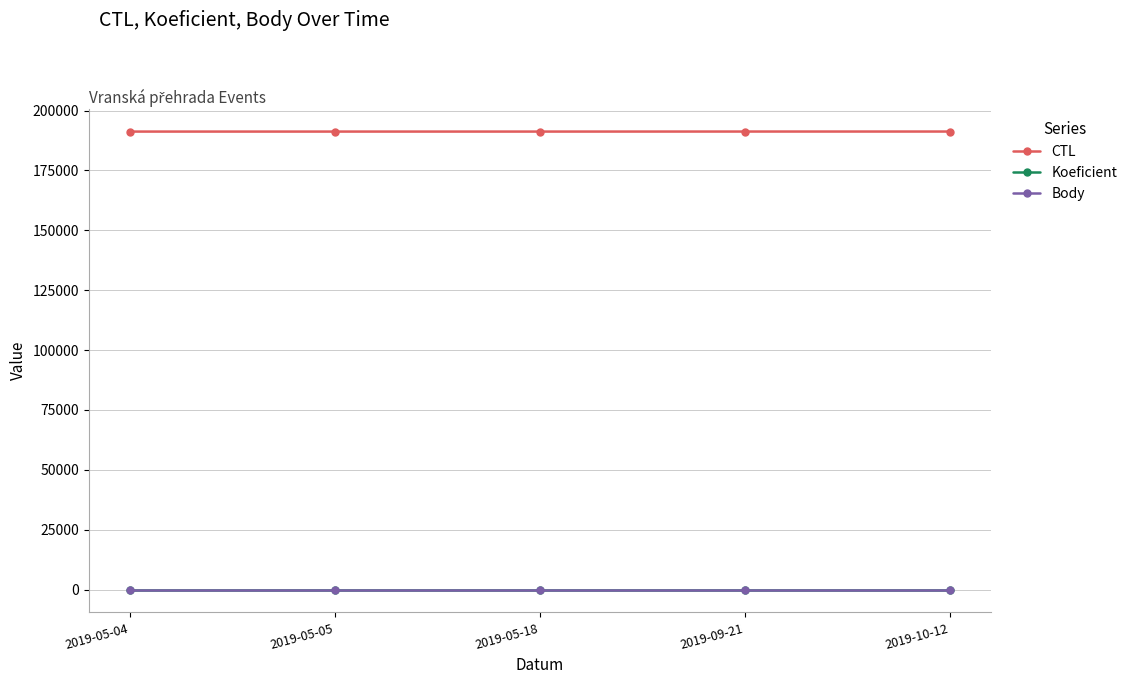

Reading right to left, extract all data points from this chart.

CTL: 2019-10-12=191222	2019-09-21=191219	2019-05-18=191206	2019-05-05=191205	2019-05-04=191204
Koeficient: 2019-10-12=2	2019-09-21=2	2019-05-18=2	2019-05-05=2	2019-05-04=2
Body: 2019-10-12=2	2019-09-21=2	2019-05-18=2	2019-05-05=2	2019-05-04=2